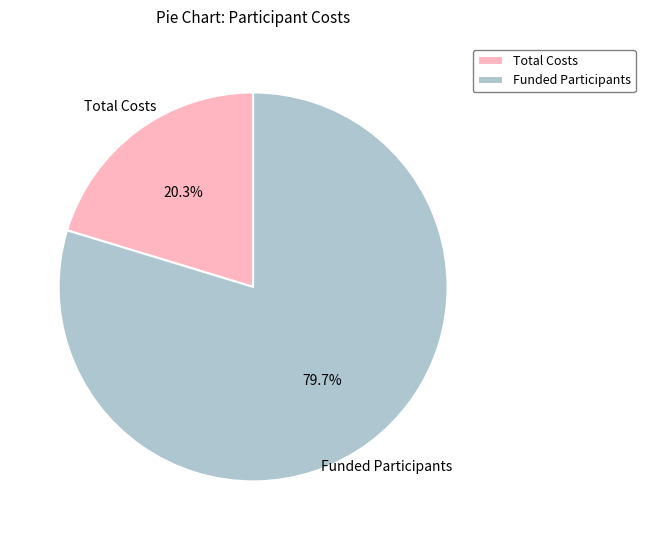

Rank the categories by value from lowest to highest.

Total Costs, Funded Participants